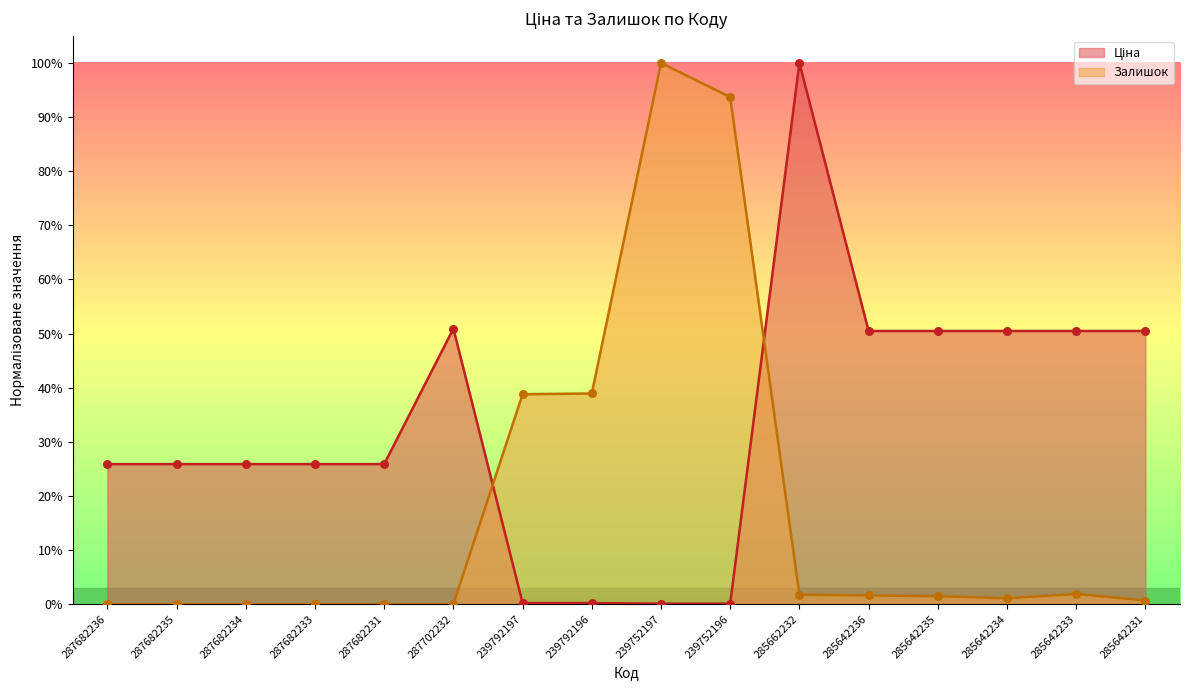

At how many categories does at least one series exceed 0?

16